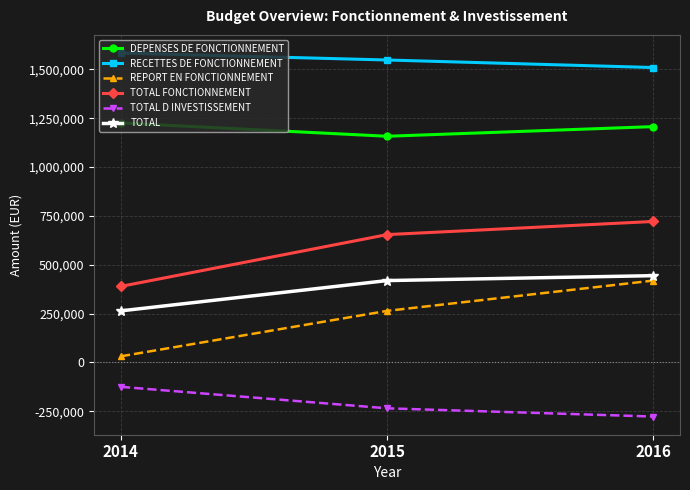

The value of TOTAL at 2015 is 85981. True or false?

False